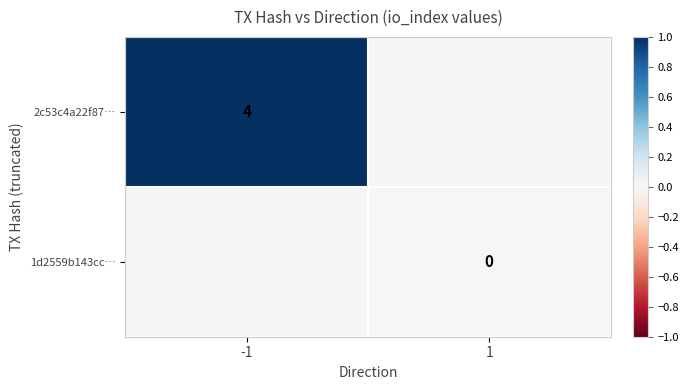

The 2c53c4a22f87… series shows 2 at -1. True or false?

False